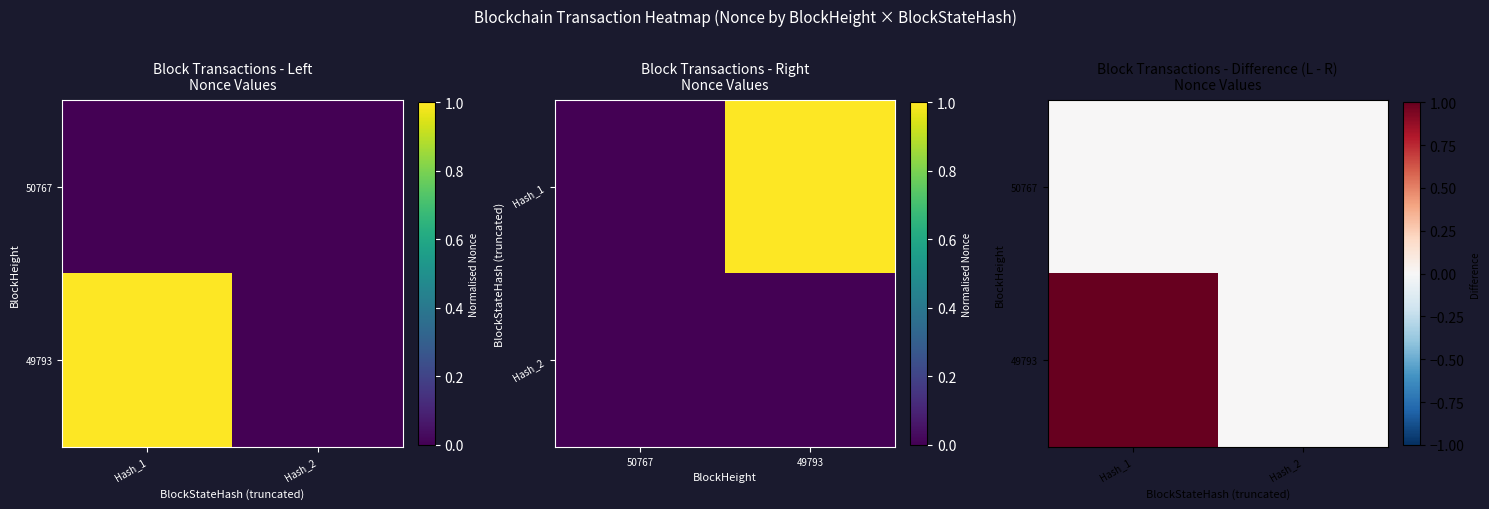

Which series has the largest total across all categories?

49793